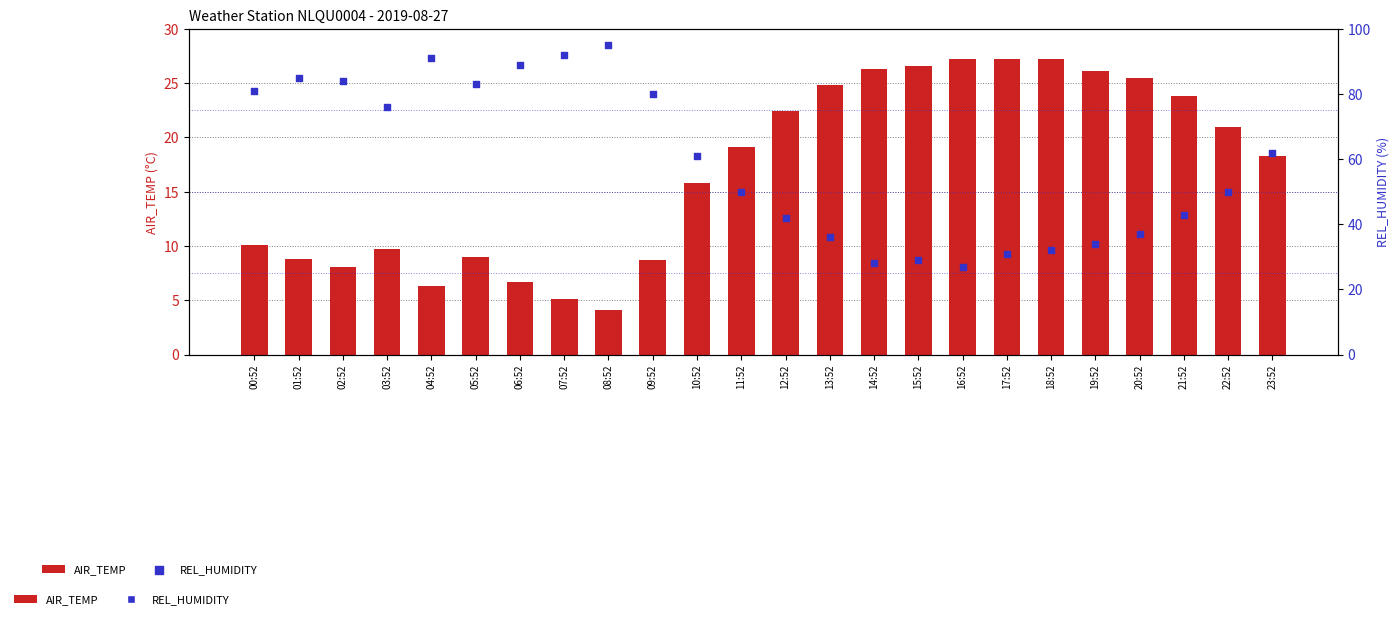

Which series contains the lowest Y value?

AIR_TEMP